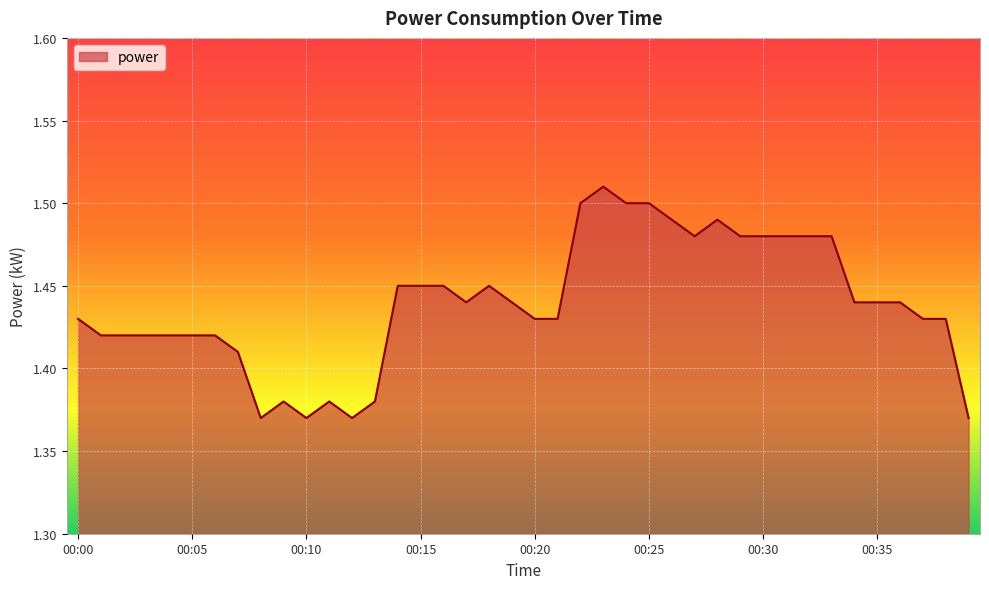

Which category has the highest value across all series?

00:23